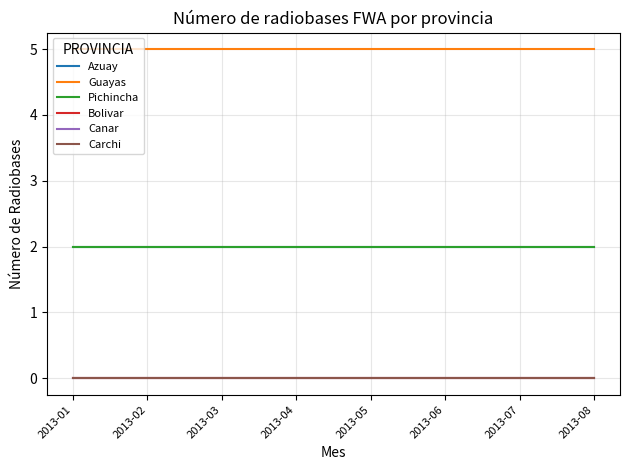

At which label does Canar reach its peak?

2013-01